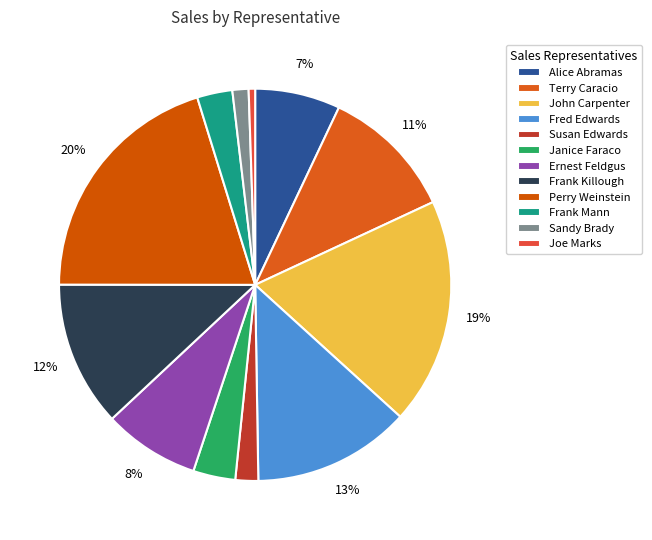

Does Terry Caracio represent more than half of the total?

No